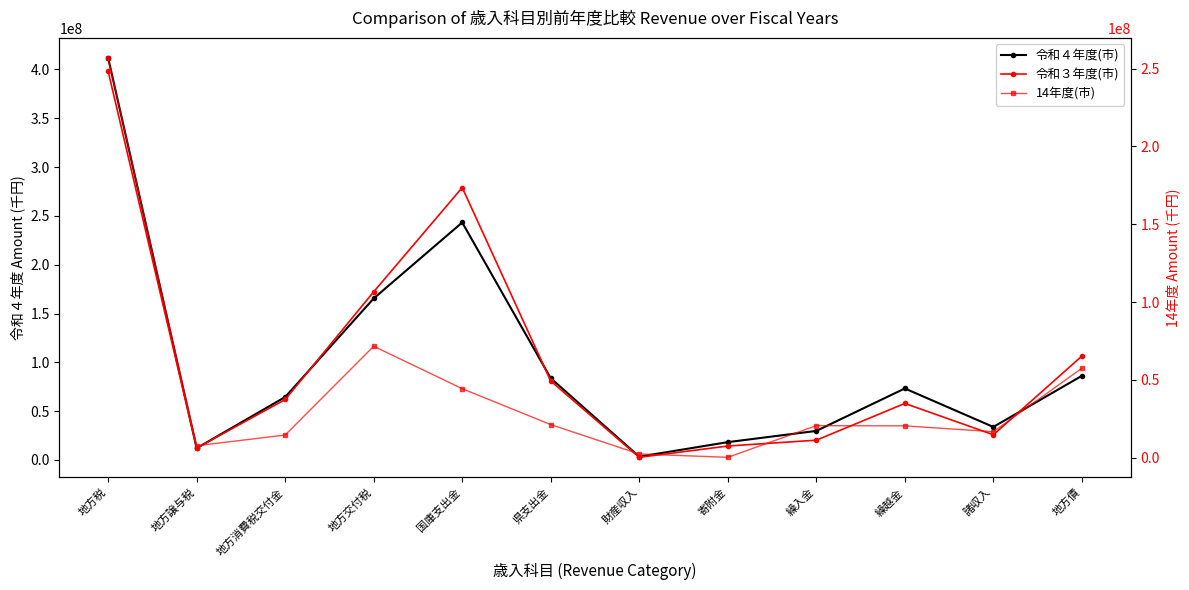

After their last crossing, which series has the higher values: 令和４年度(市) or 令和３年度(市)?

令和３年度(市)